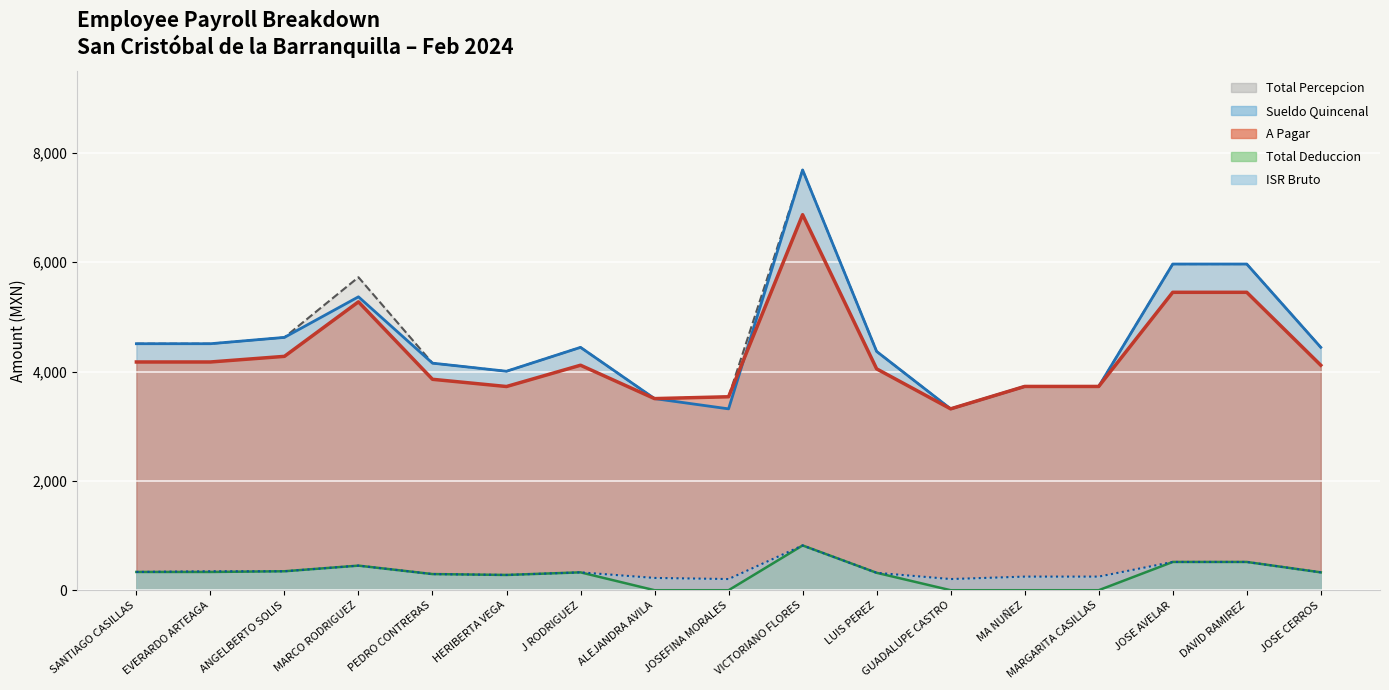

What is the sum of the ISR Bruto values at ANGELBERTO SOLIS and MA NUÑEZ?

595.7